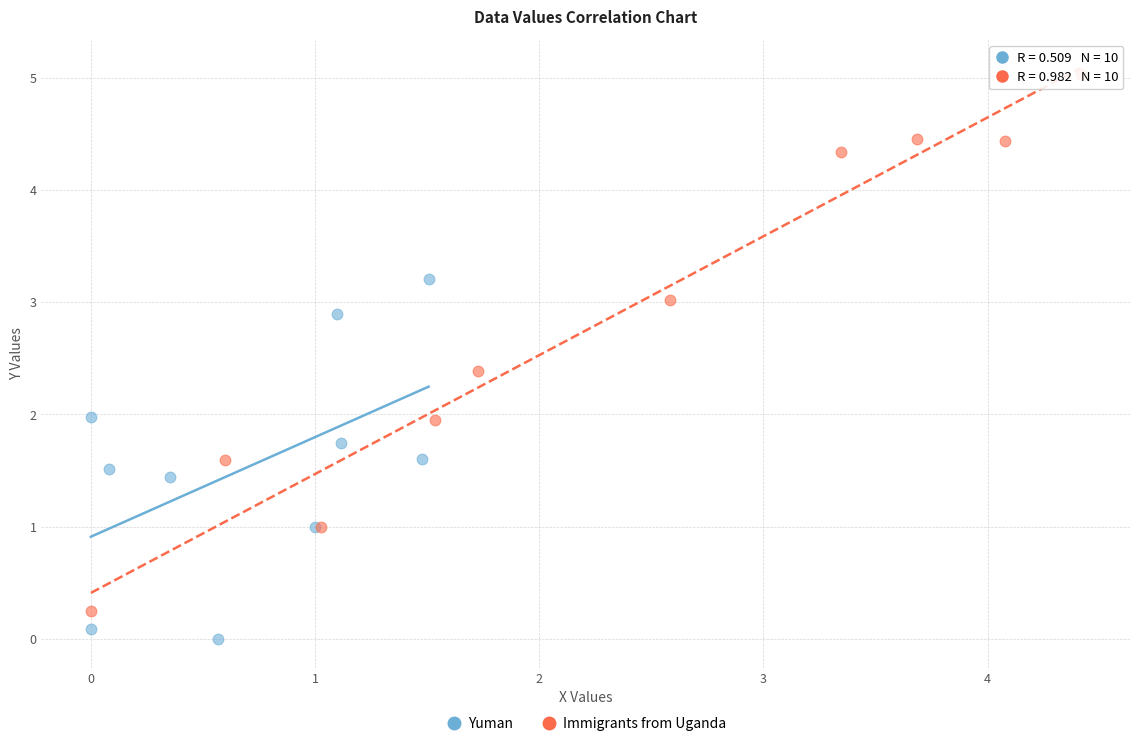

What are all the series names shown in the legend?

Yuman, Immigrants from Uganda